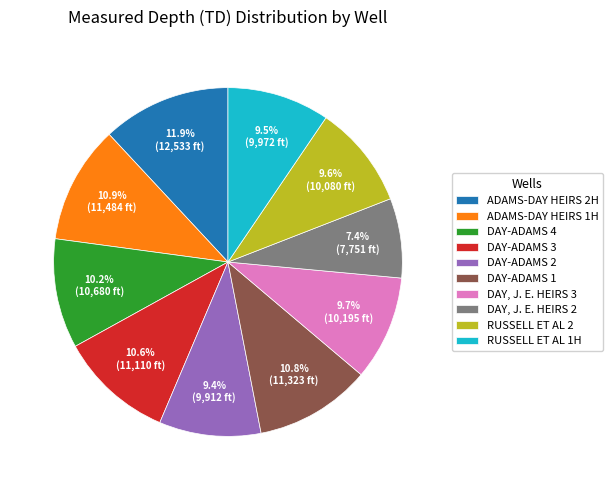

Does DAY-ADAMS 2 account for over 50% of the chart?

No